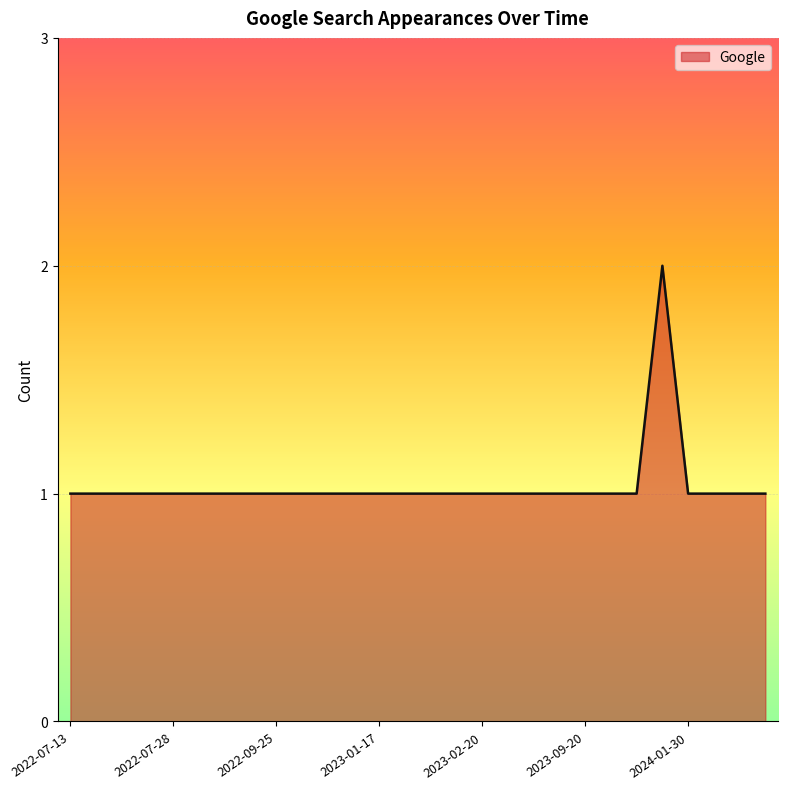

How many lines are shown in the chart?

1